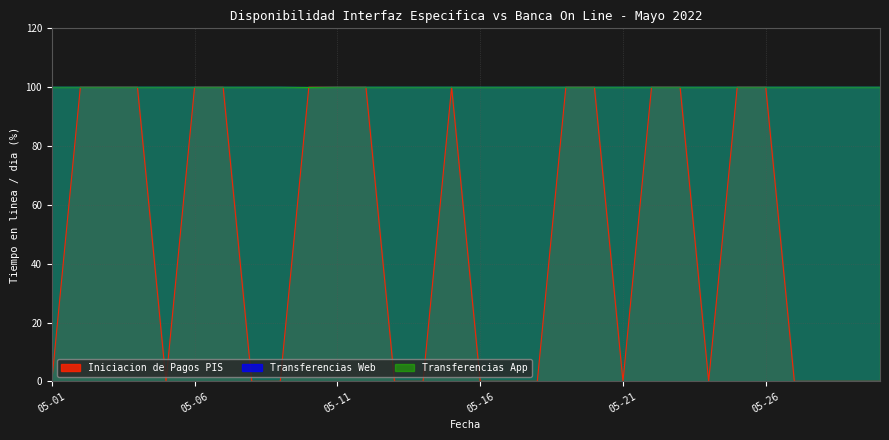

Is it true that Iniciacion de Pagos PIS equals -65.8 at 05-21?

False